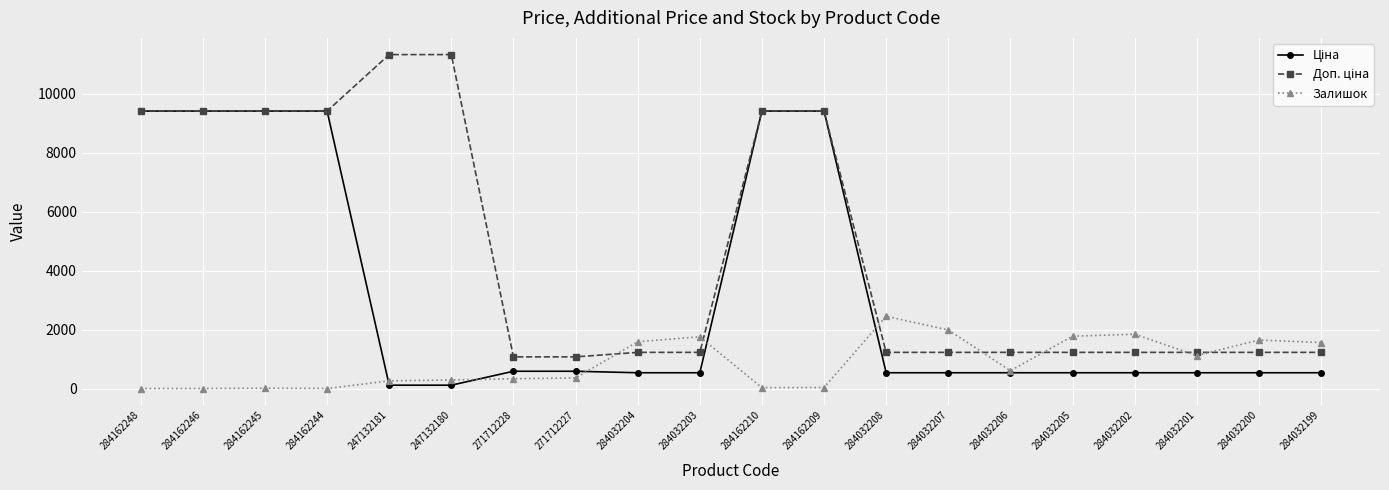

Between 271712227 and 284032204, which series saw the biggest shift?

Залишок